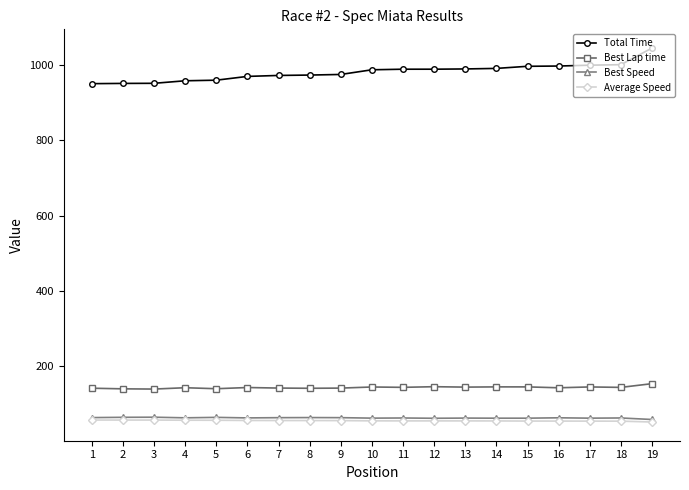

What is the value of the Best Speed point at the 10th from the left?

63.1